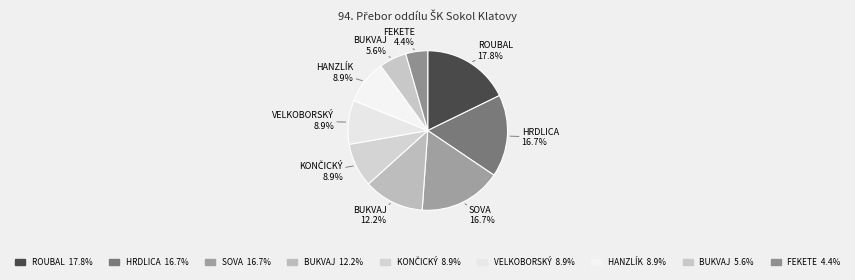

How many segments does this pie chart have?

9